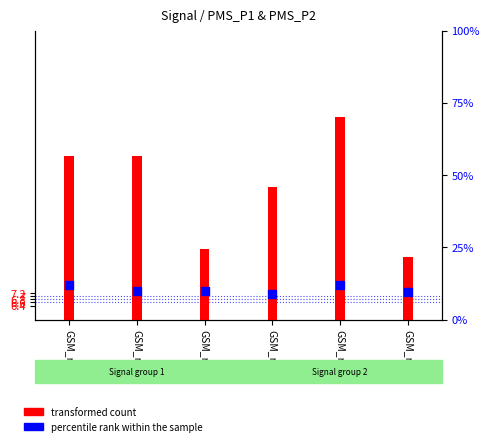

What is the total value across all series at GSM_row6?

19.0